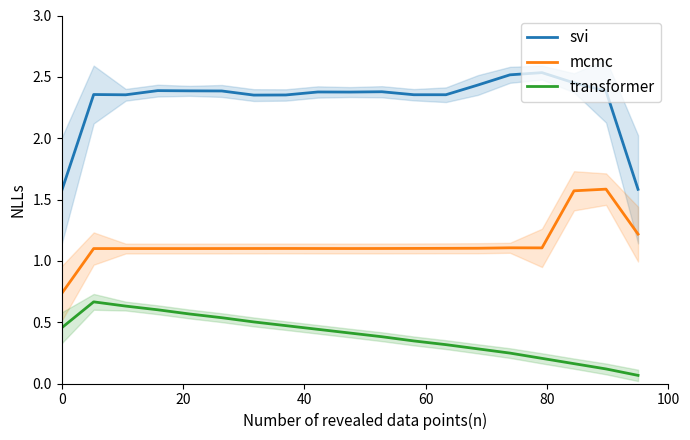

True or false: transformer and mcmc cross at least once.

False